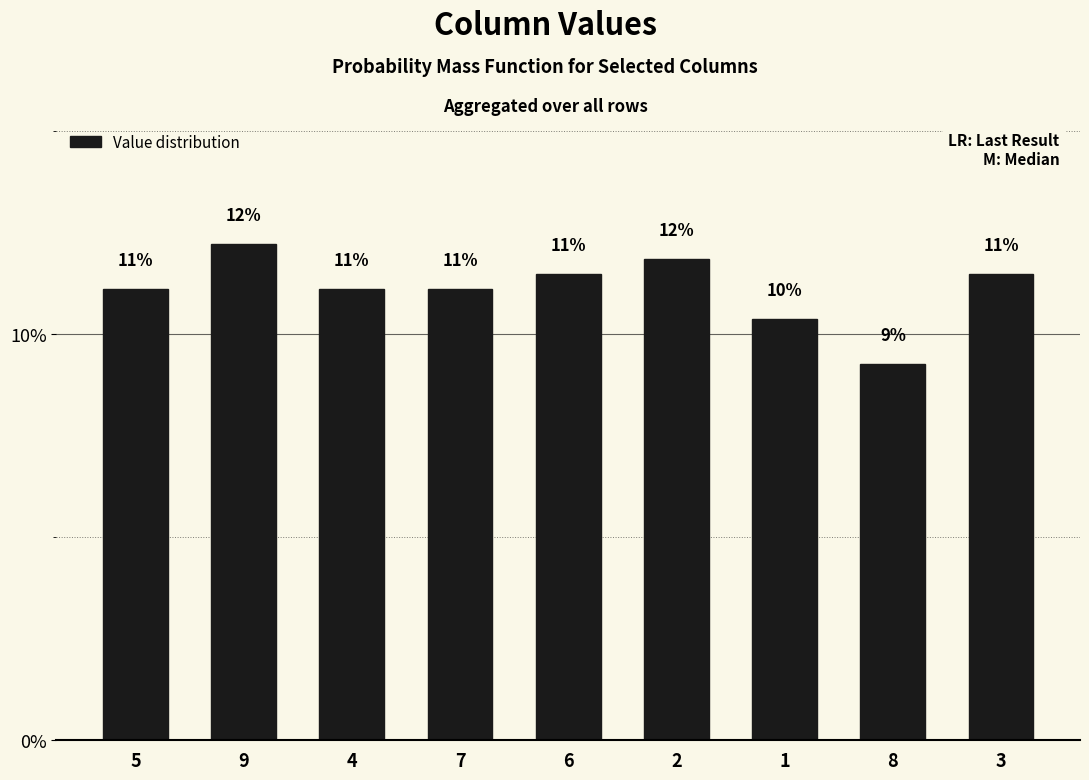

How many categories are shown in the chart?

9